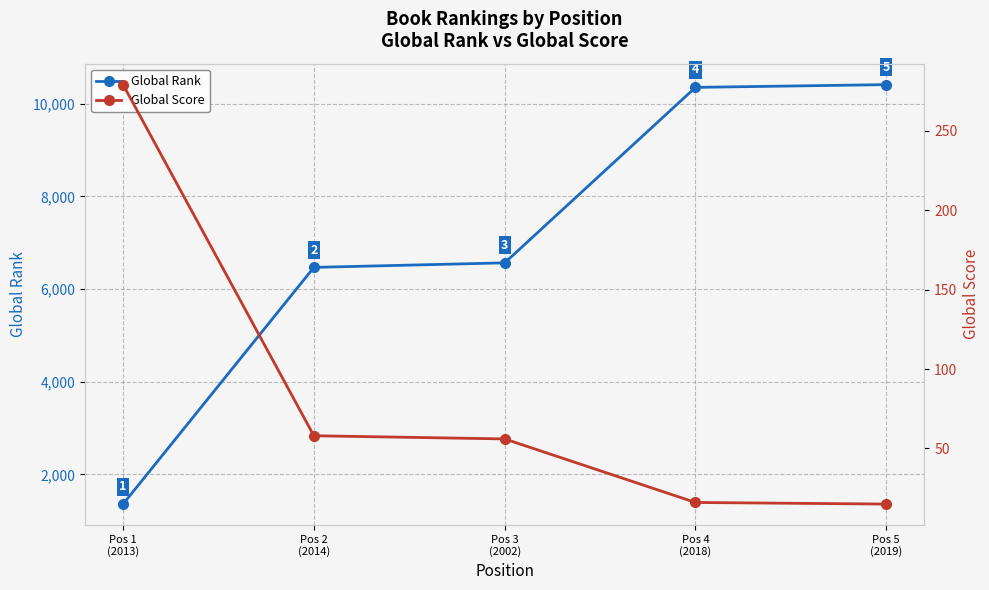

Which series changed the most between Pos 1
(2013) and Pos 4
(2018)?

Global Rank